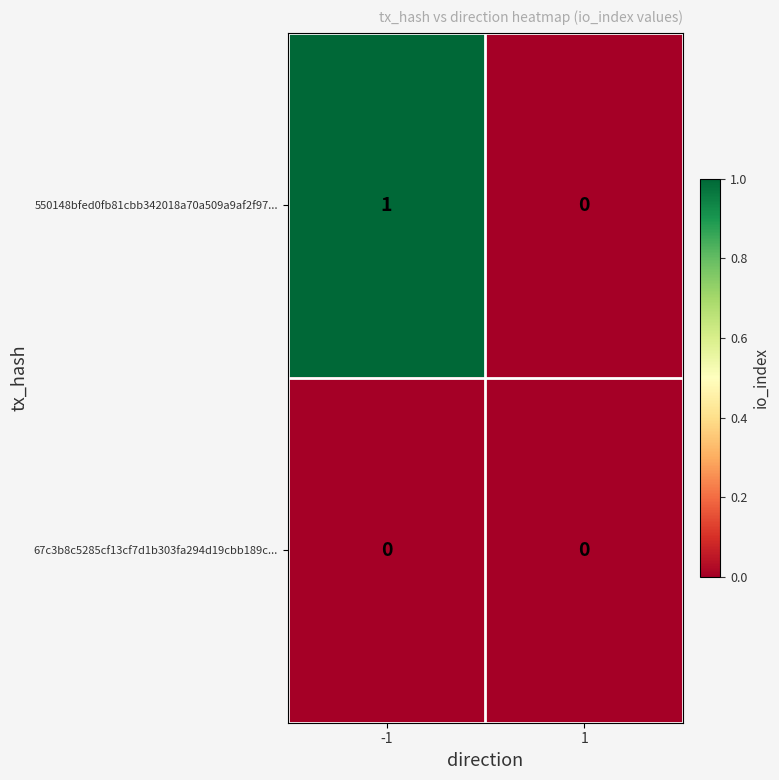

Reading left to right, list all the values displayed in this chart.

550148bfed0fb81cbb342018a70a509a9af2f97...: -1=1	1=0
67c3b8c5285cf13cf7d1b303fa294d19cbb189c...: -1=0	1=0